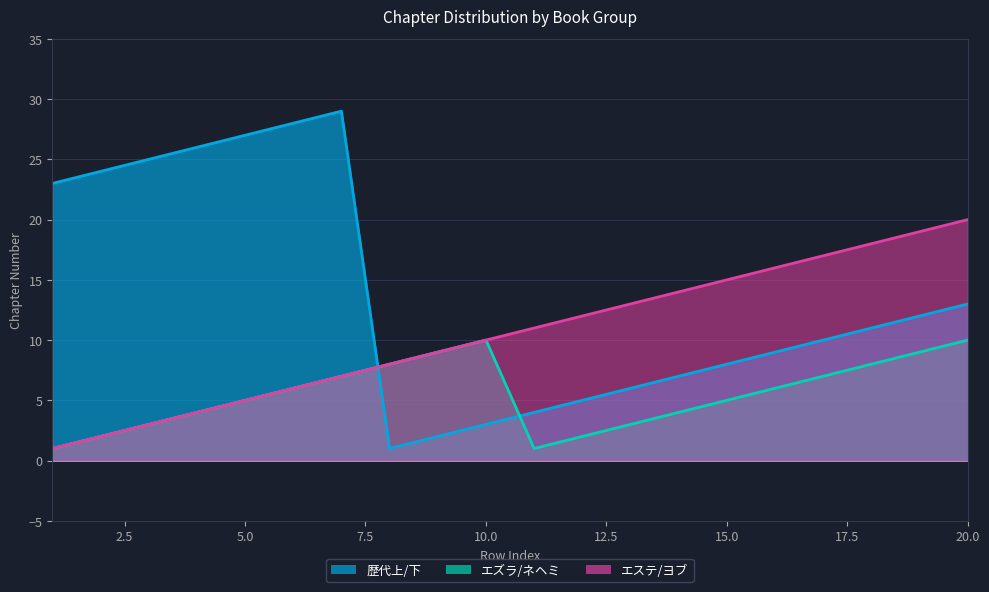

List the series in order of their peak value, lowest first.

エズラ/ネヘミ, エステ/ヨブ, 歴代上/下